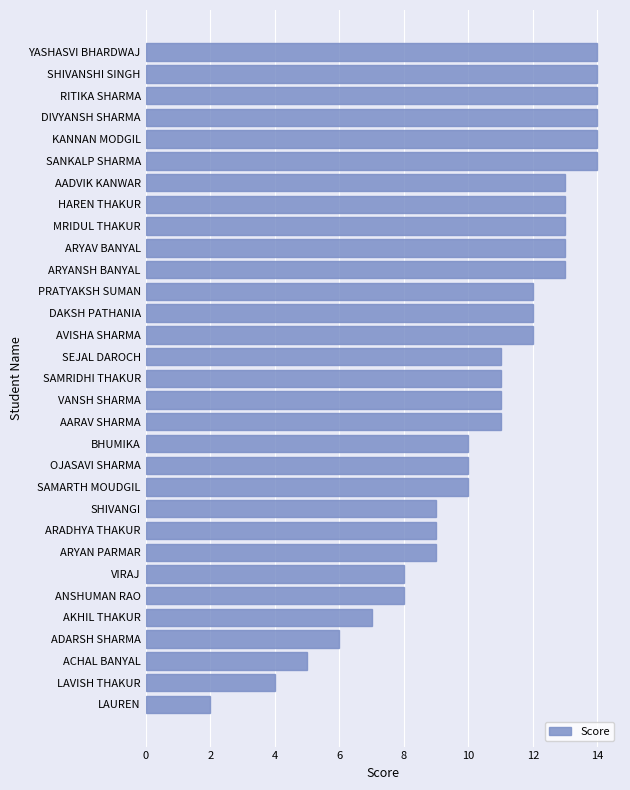

What is the sum of all values?

326